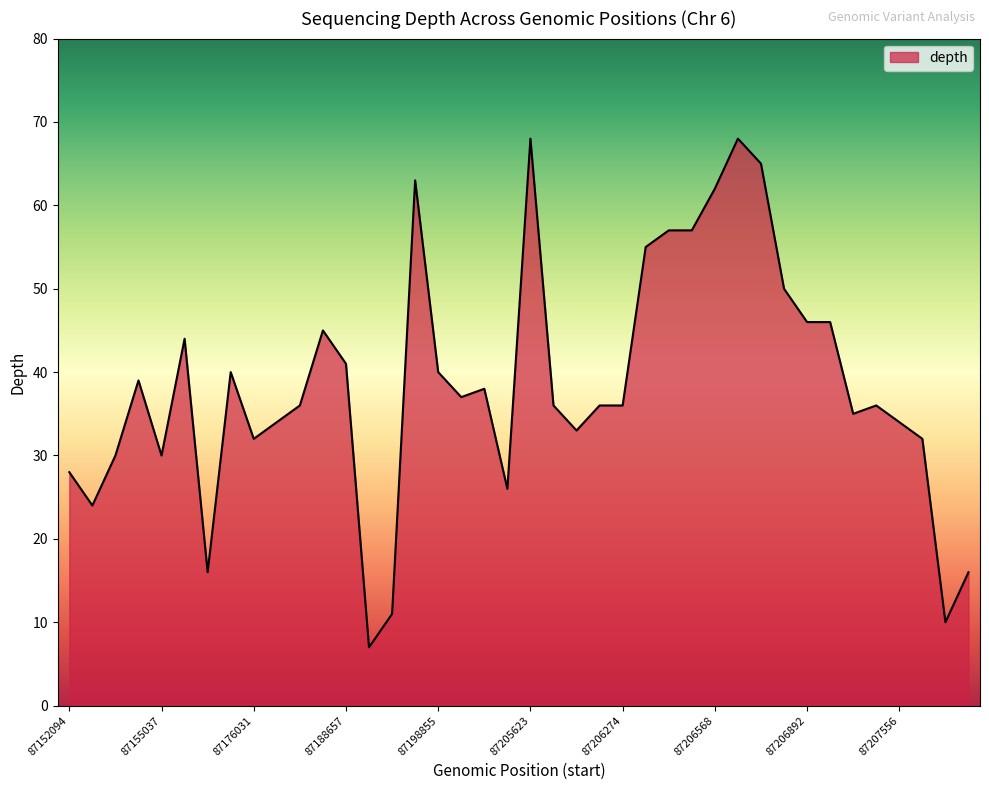

What is the smallest value displayed?

7